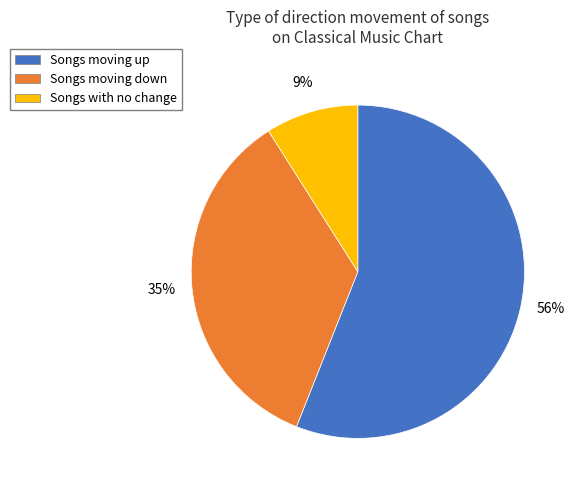

To the nearest percent, what is the difference between the largest and smallest slice percentages?

47%